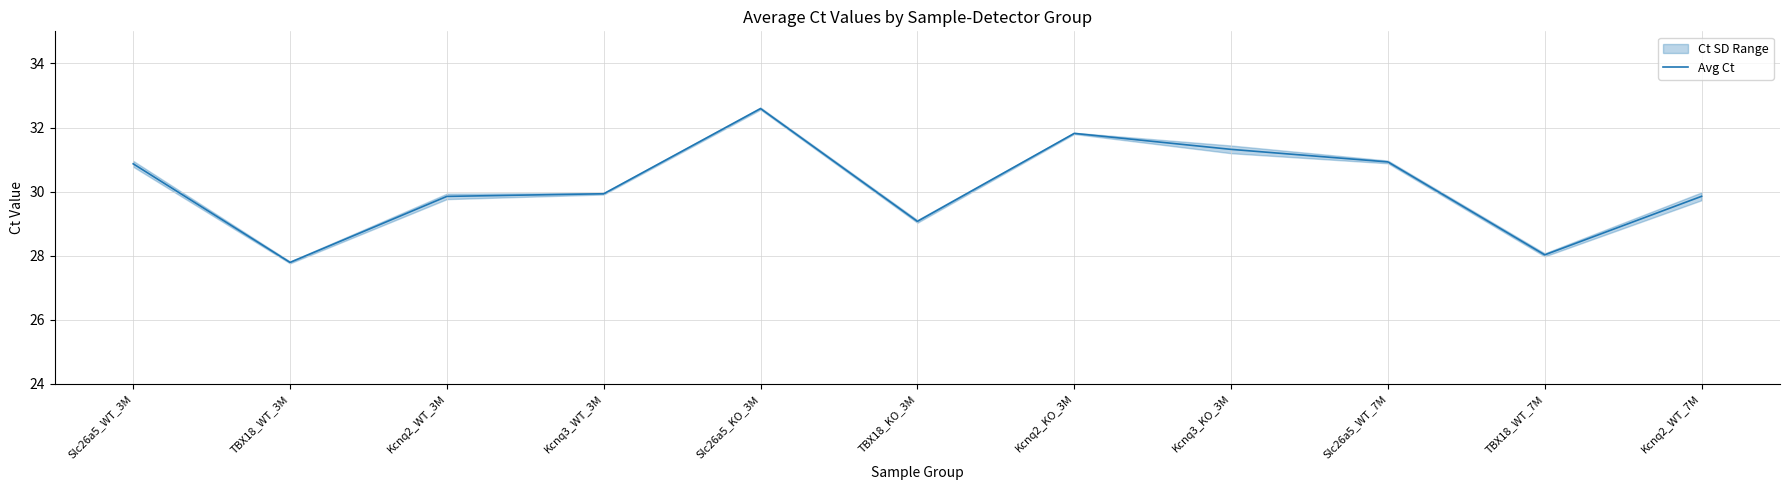

Rank the categories by value from lowest to highest.

TBX18_WT_3M, TBX18_WT_7M, TBX18_KO_3M, Kcnq2_WT_3M, Kcnq2_WT_7M, Kcnq3_WT_3M, Slc26a5_WT_3M, Slc26a5_WT_7M, Kcnq3_KO_3M, Kcnq2_KO_3M, Slc26a5_KO_3M